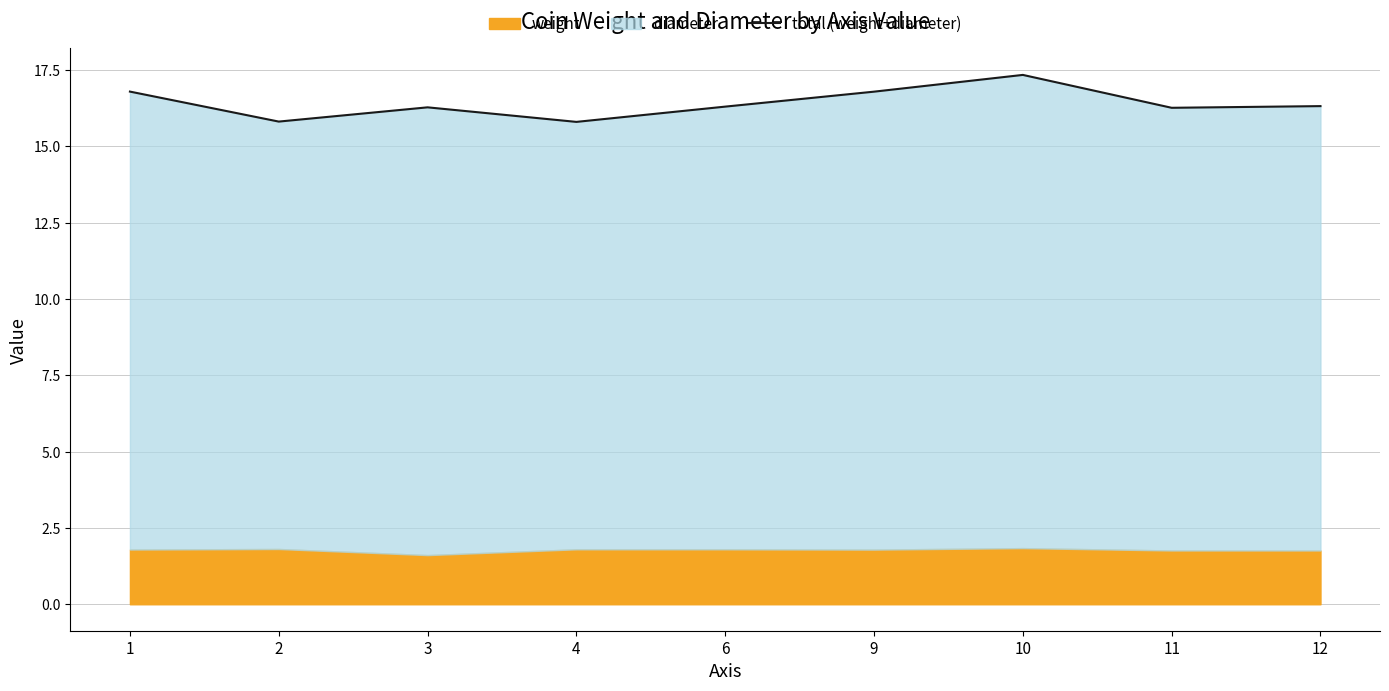

What is the value of the 4th point from the left?

15.8